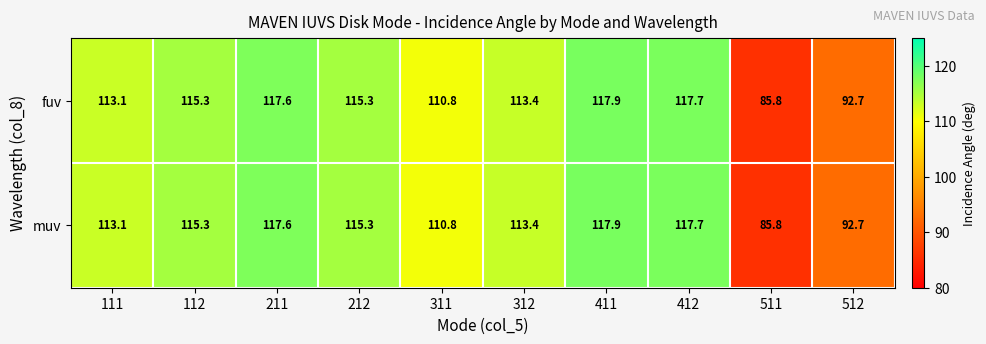

Reading left to right, list all the values displayed in this chart.

fuv: 113.1	115.3	117.6	115.3	110.8	113.4	117.9	117.7	85.8	92.7
muv: 113.1	115.3	117.6	115.3	110.8	113.4	117.9	117.7	85.8	92.7